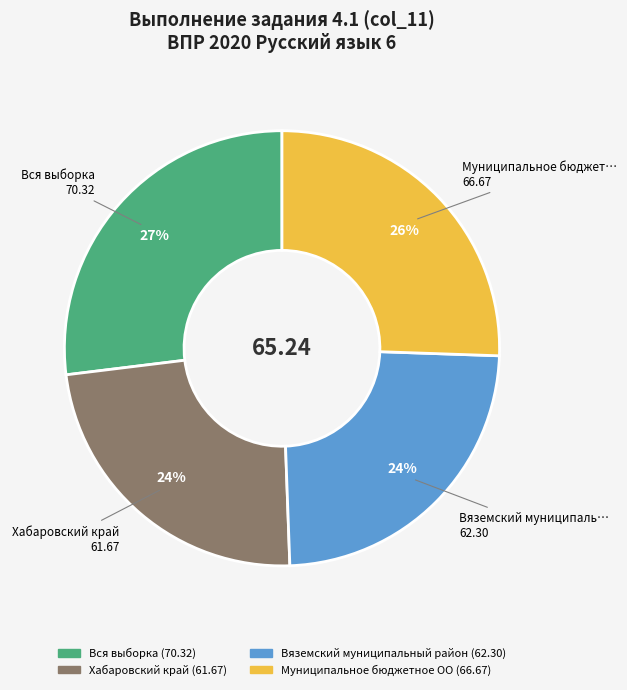

Which has a higher value, Вяземский муниципальный район or Муниципальное бюджетное ОО?

Муниципальное бюджетное ОО